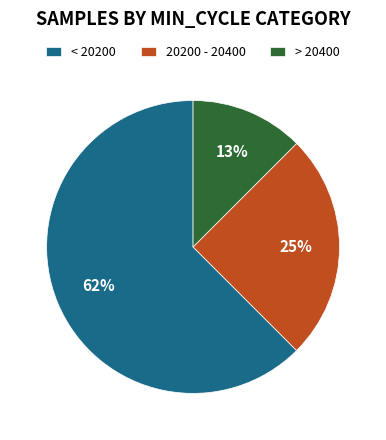

To the nearest percent, what is the average slice percentage?

33%